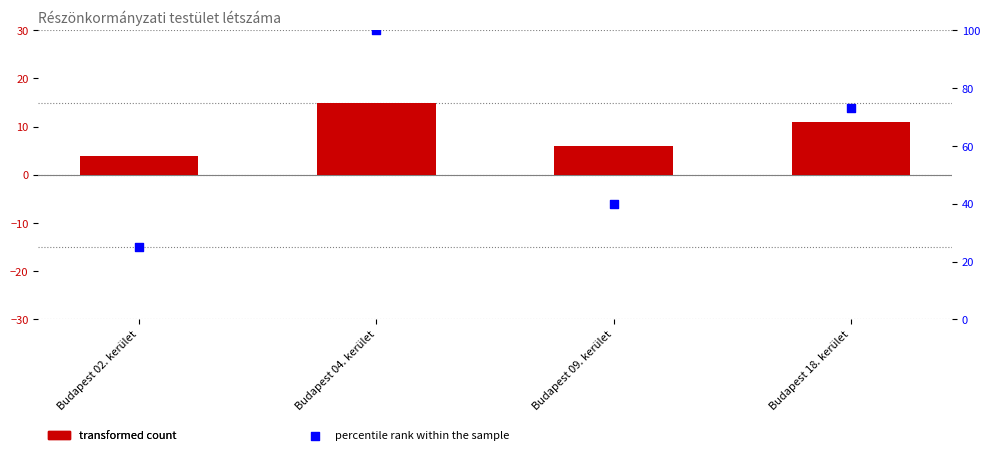

Which series contains the highest Y value?

percentile rank within the sample